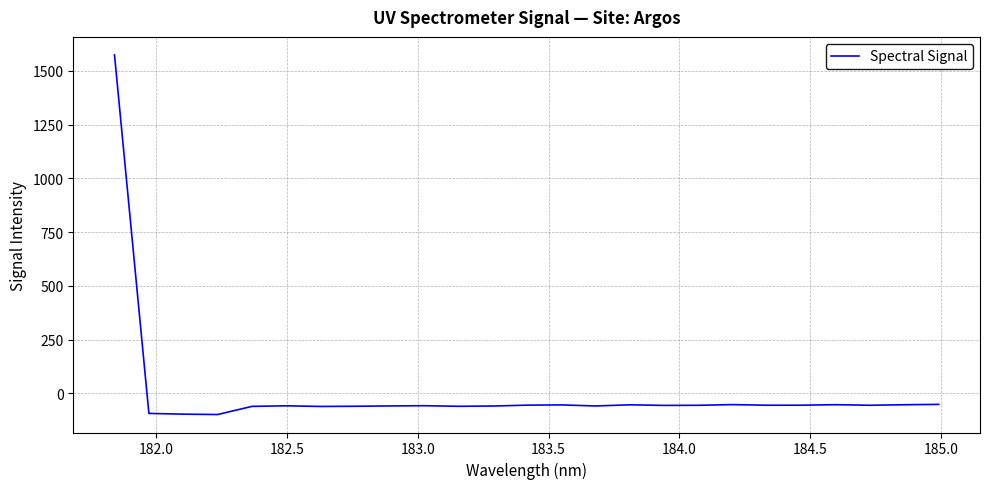

What is the greatest value displayed?

1574.1